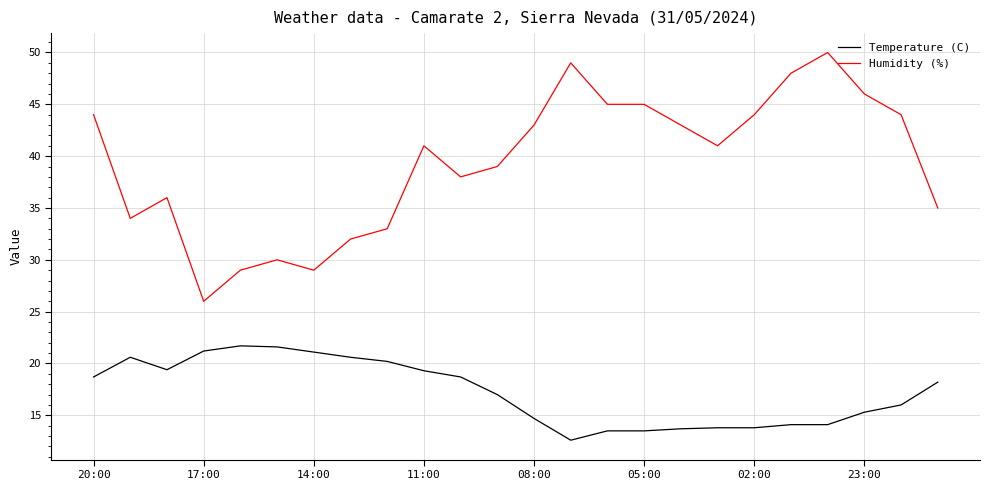

What is the highest value of the Humidity (%) series?

50.0